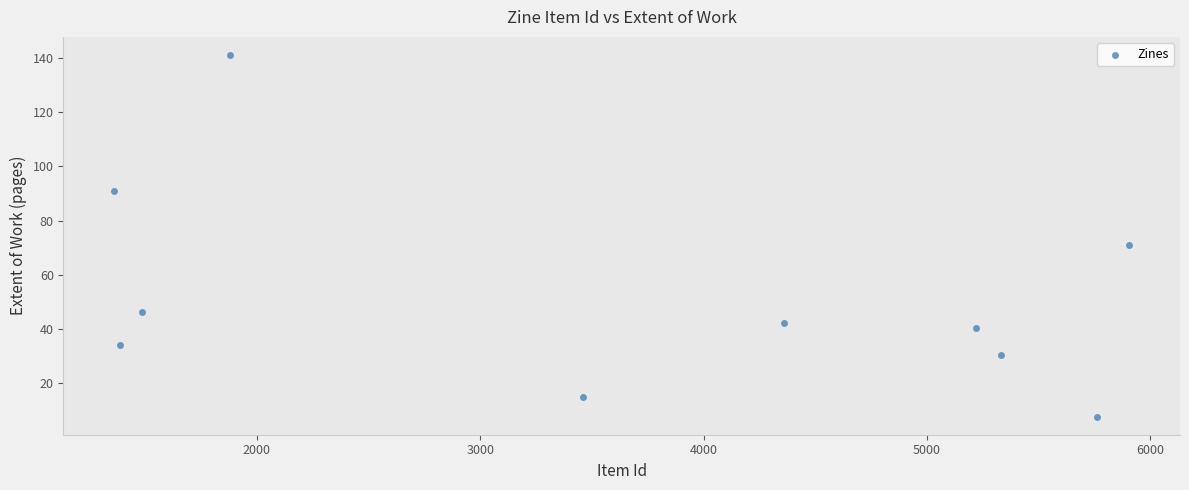

What Y value in the scatter plot is closest to 74?

70.8